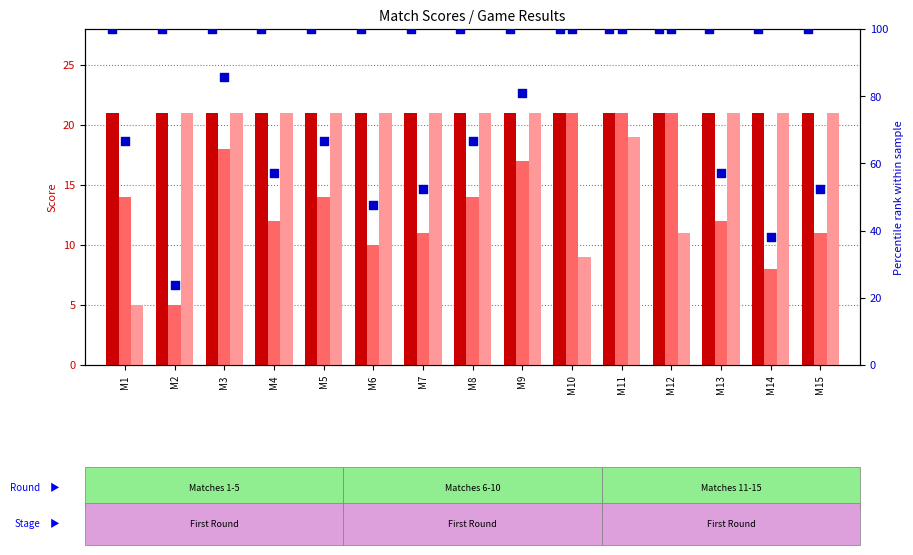

Which series reaches the minimum Y coordinate?

Player2_Score